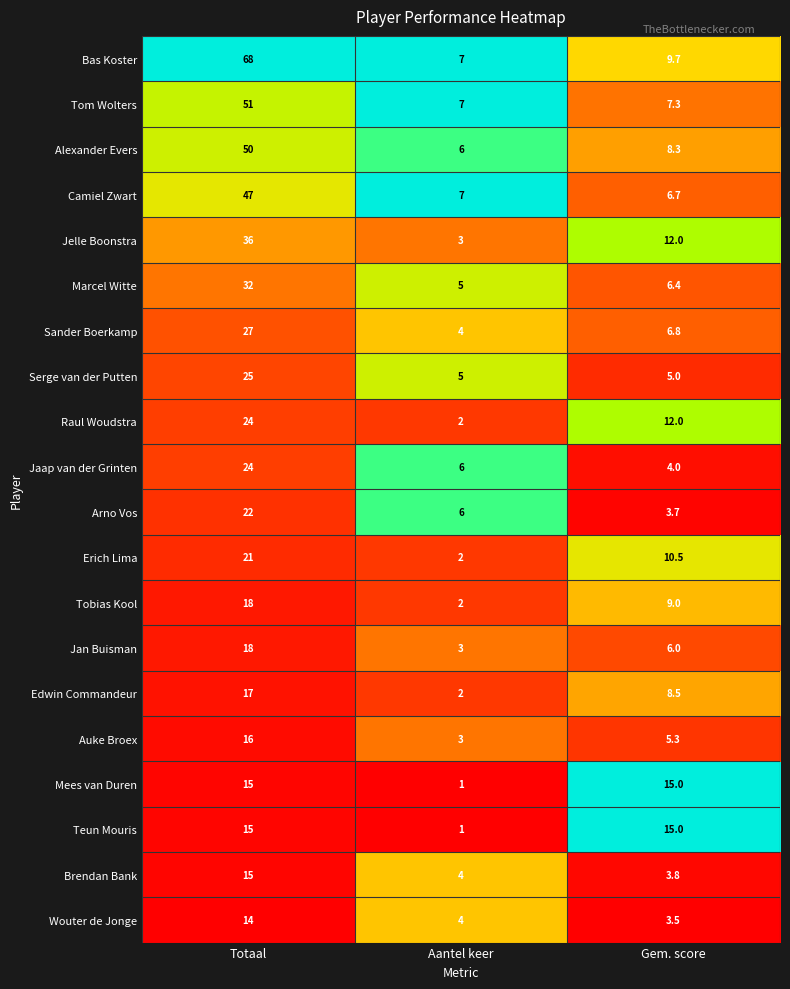

Which category has the lowest value across all series?

Aantel keer